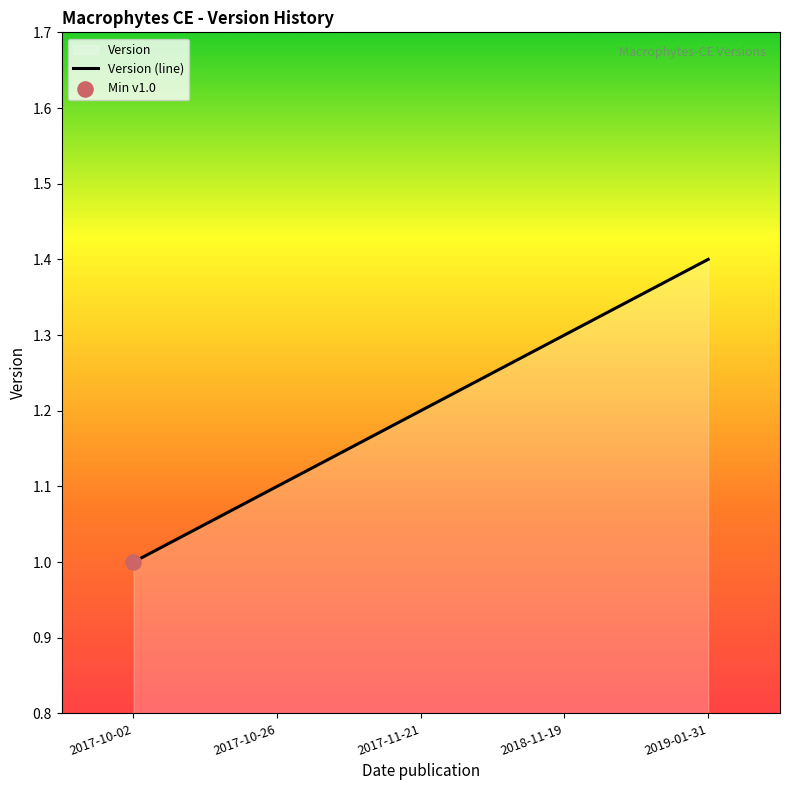

Which has a higher value, 2019-01-31 or 2017-11-21?

2019-01-31